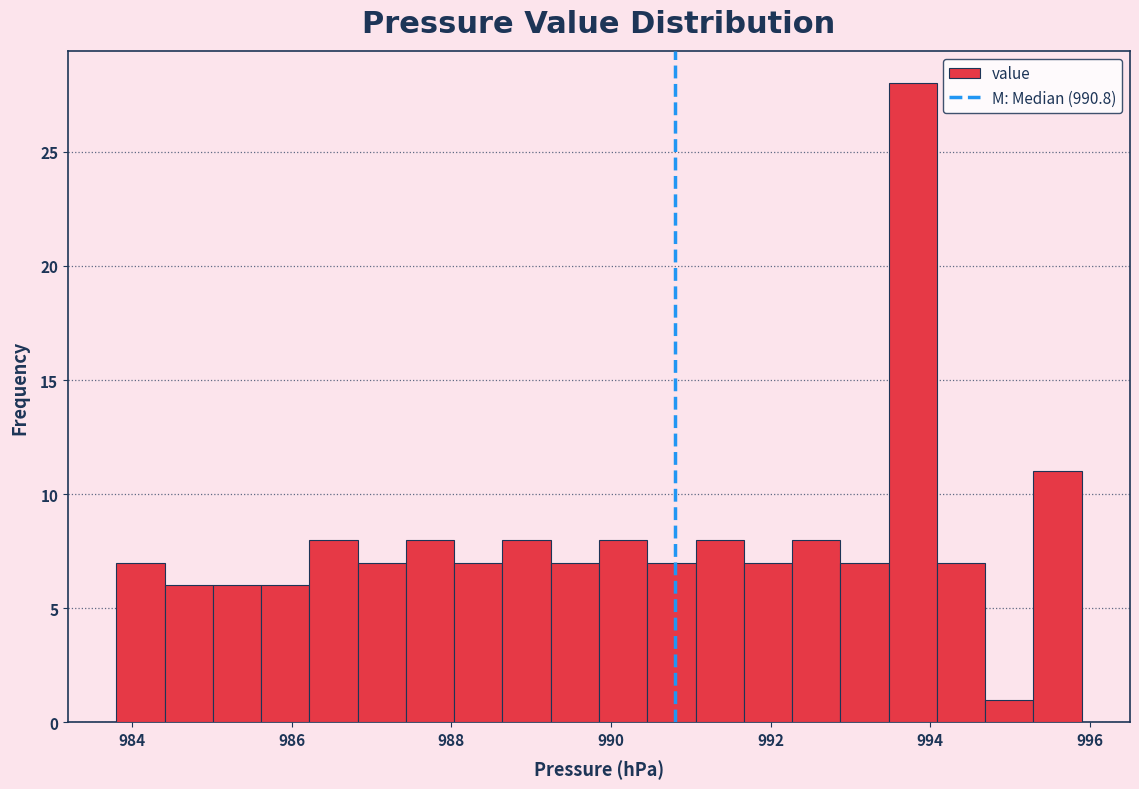

Around what value on the x-axis is the tallest bar? Give the approximate position of its centre, as read against the axis.

993.8